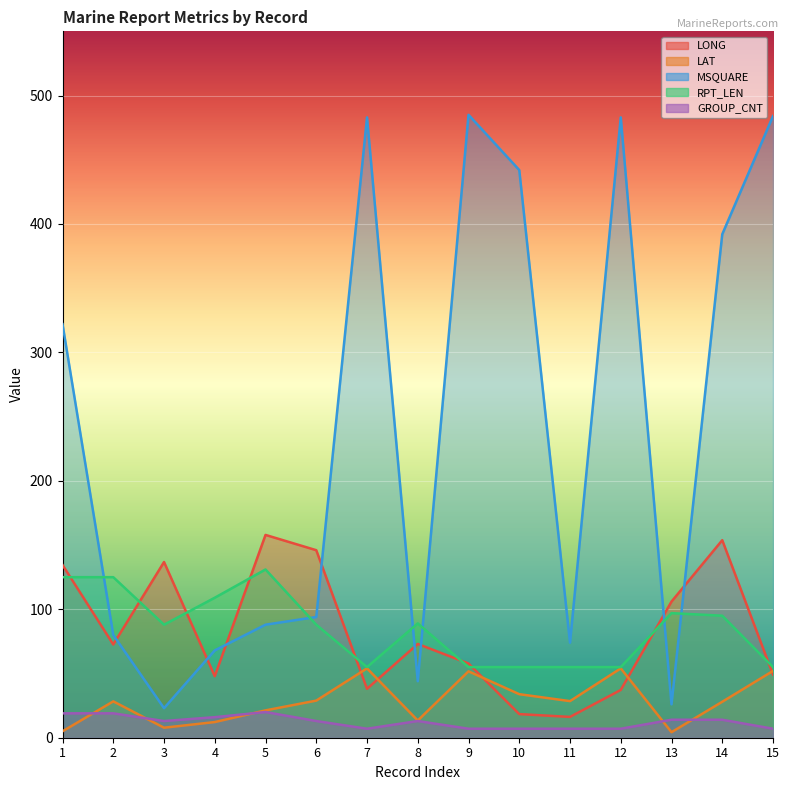

How many lines are shown in the chart?

5